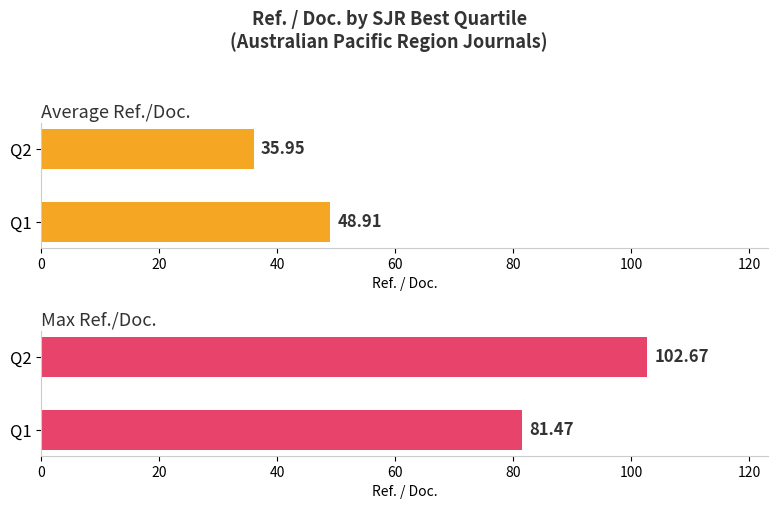

What is the sum of all Average Ref./Doc. values?

84.9